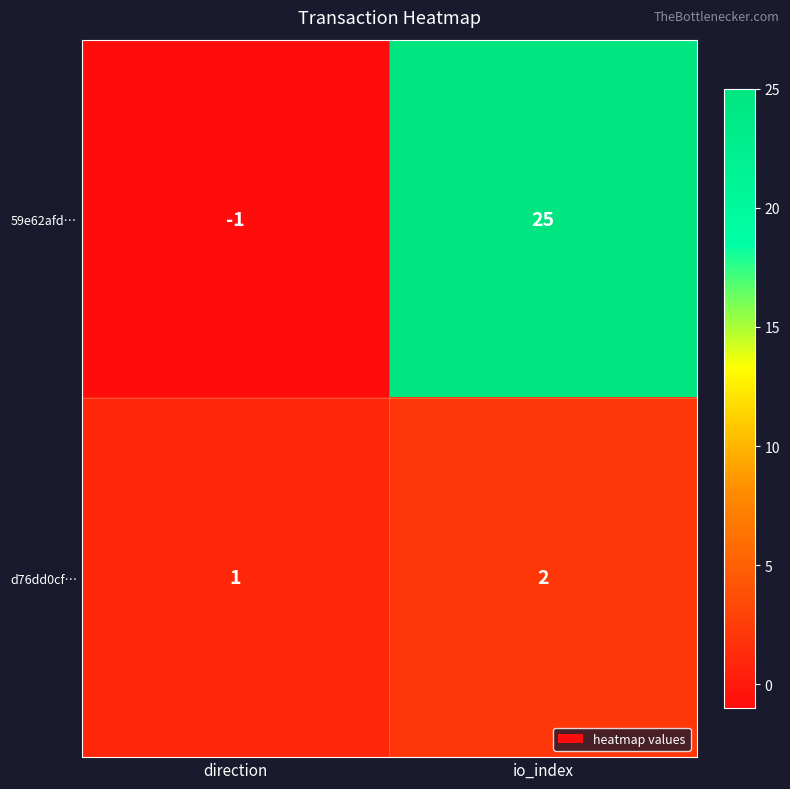

Reading left to right, transcribe all the data shown in this chart.

59e62afd…: direction=-1	io_index=25
d76dd0cf…: direction=1	io_index=2